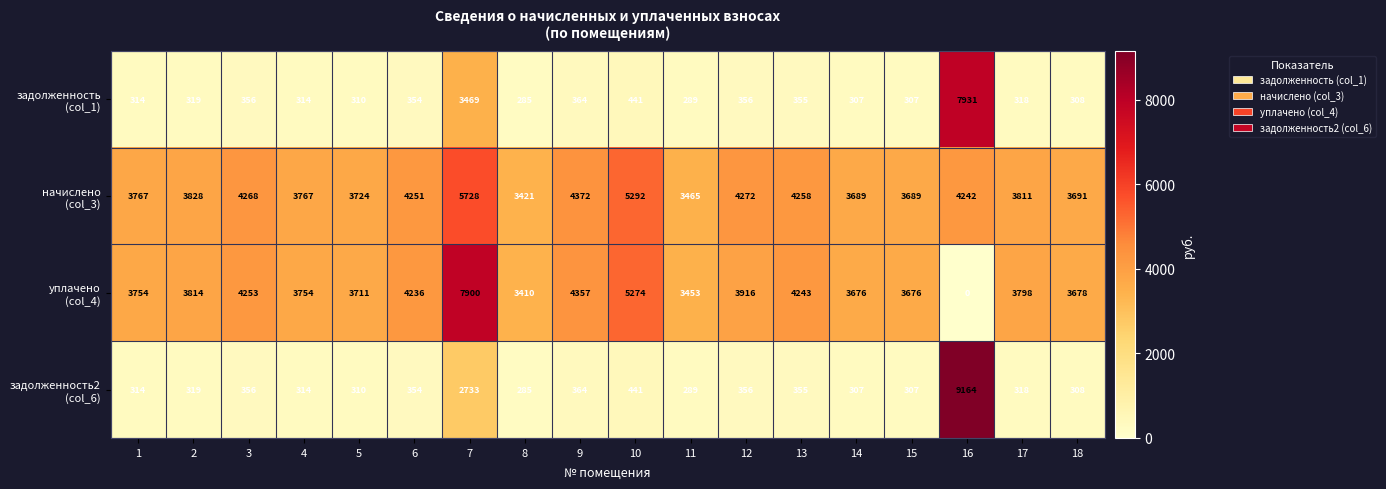

What is the spread (max minus min) of values at 17?

3493